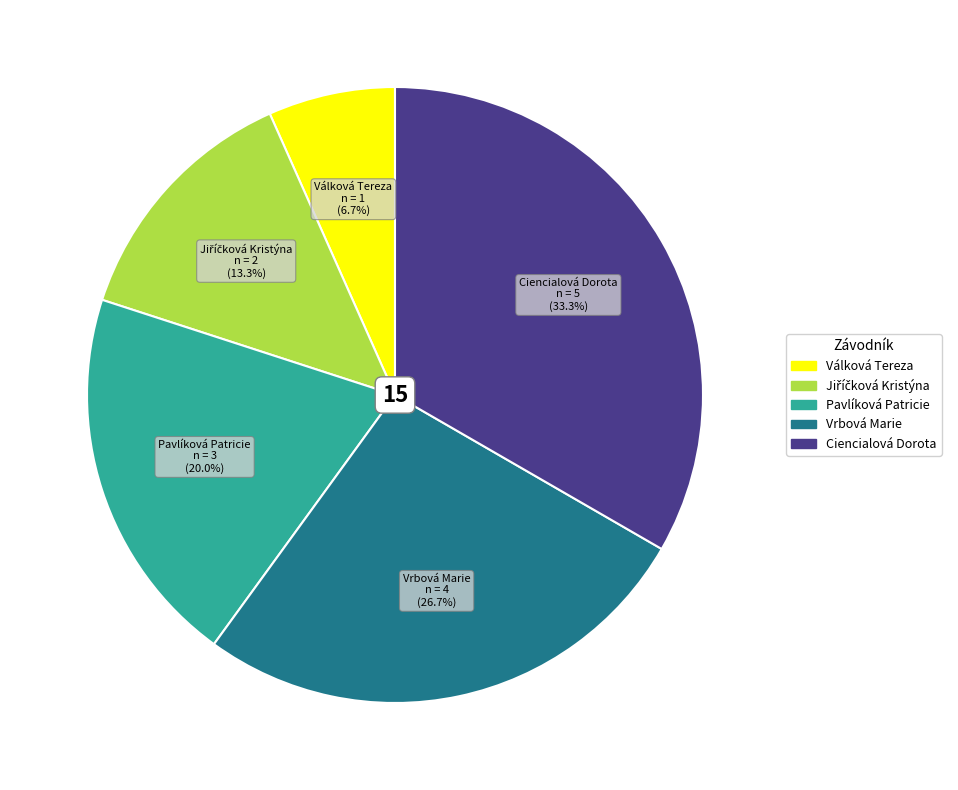

Is it true that Vrbová Marie is 12% of the pie?

False